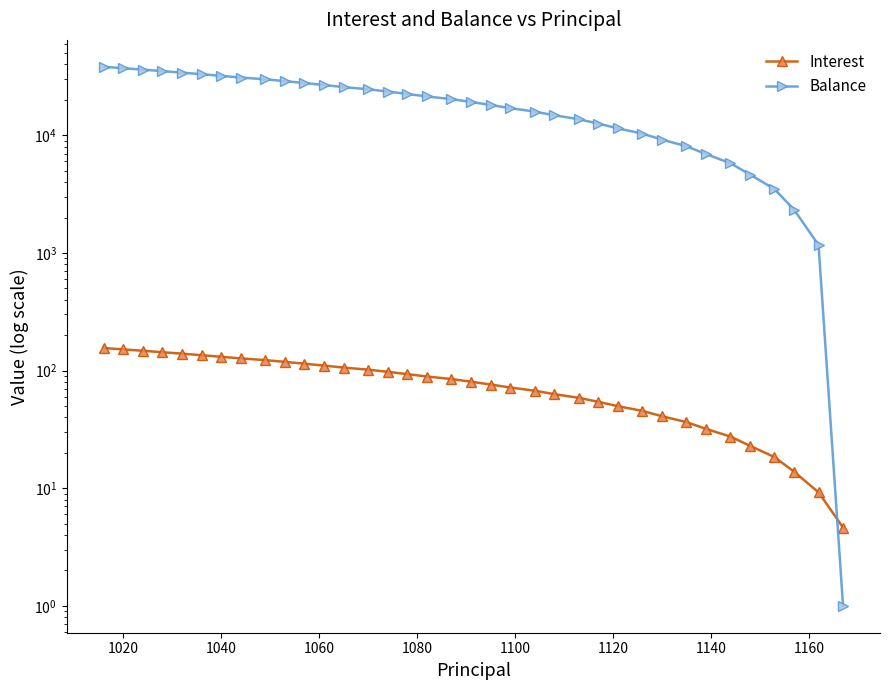

Reading left to right, extract all data points from this chart.

Interest: 155.3	151.2	147.2	143.2	139.1	135.0	130.9	126.8	122.7	118.5	114.3	110.2	106.0	101.7	97.5	93.2	89.0	84.7	80.4	76.1	71.7	67.4	63.0	58.6	54.2	49.8	45.4	40.9	36.4	31.9	27.4	22.9	18.4	13.8	9.2	4.6
Balance: 38210.0	37190.0	36166.0	35138.0	34106.0	33070.0	32030.0	30986.0	29937.0	28884.0	27827.0	26766.0	25701.0	24631.0	23557.0	22479.0	21397.0	20310.0	19219.0	18124.0	17025.0	15921.0	14813.0	13700.0	12583.0	11462.0	10336.0	9206.0	8071.0	6932.0	5788.0	4640.0	3487.0	2330.0	1168.0	1.0